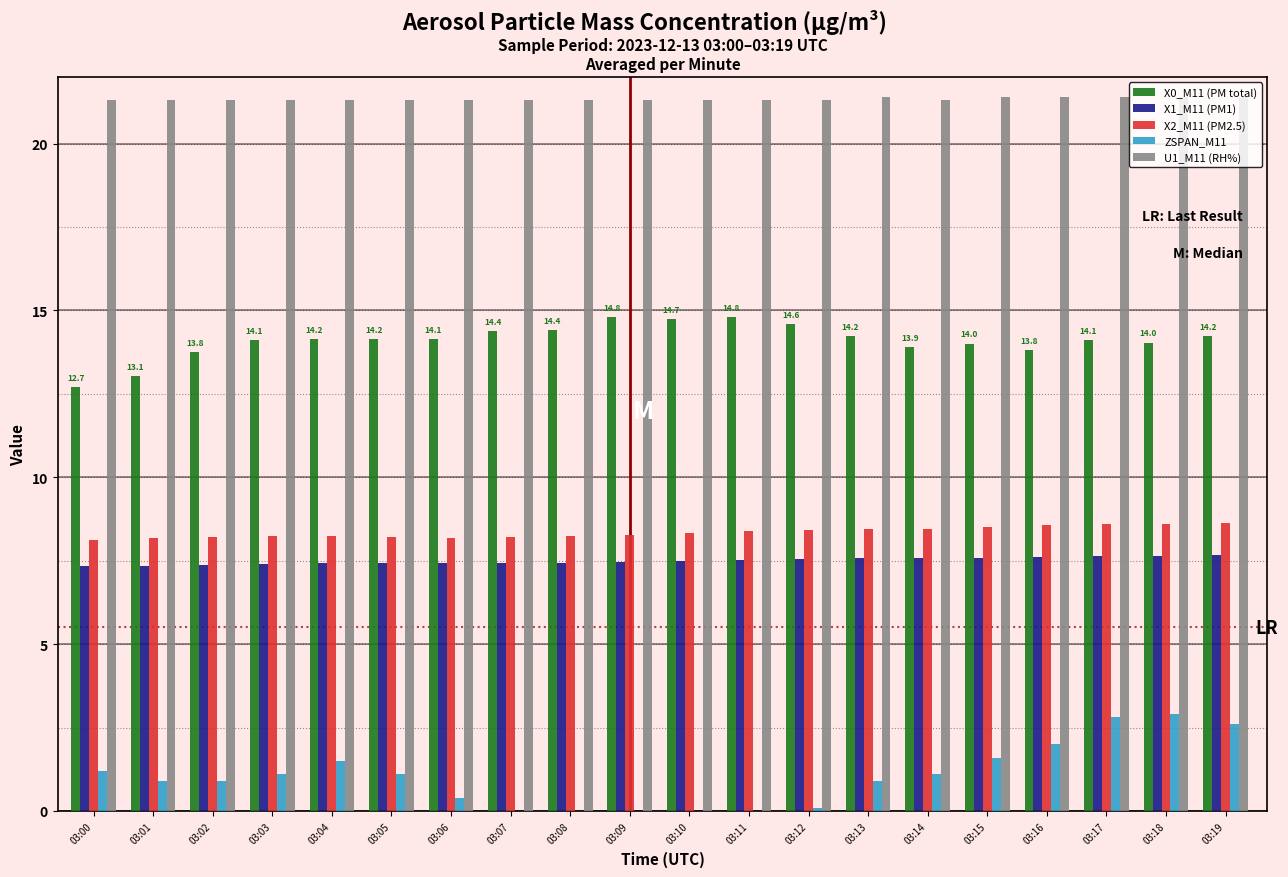

Are the bars horizontal?

No